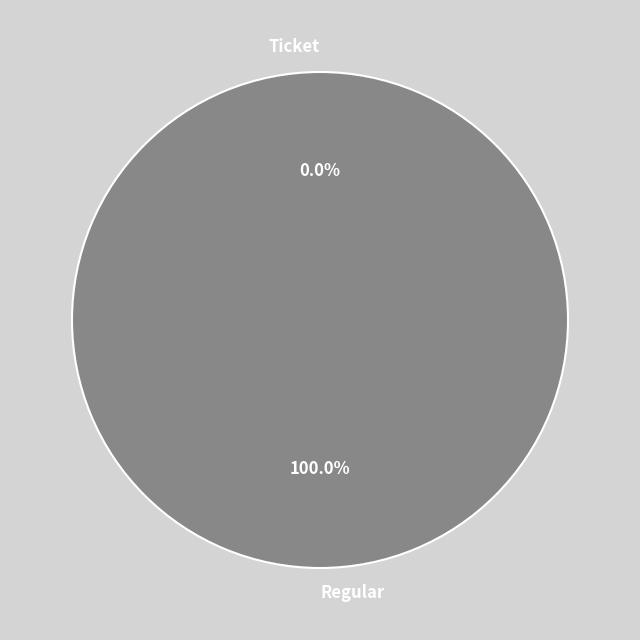

True or false: Ticket accounts for 1% of the total.

False